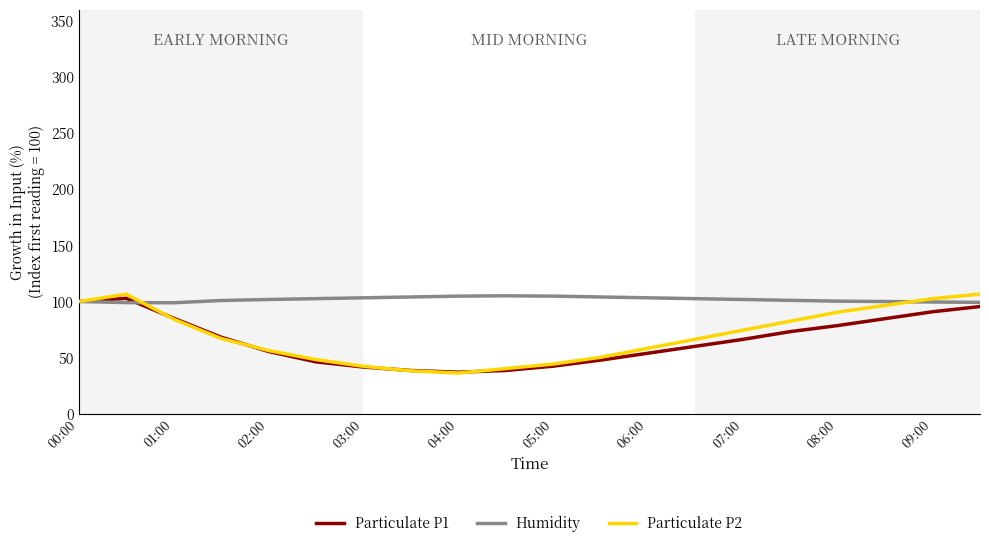

What is the smallest value displayed?

36.2